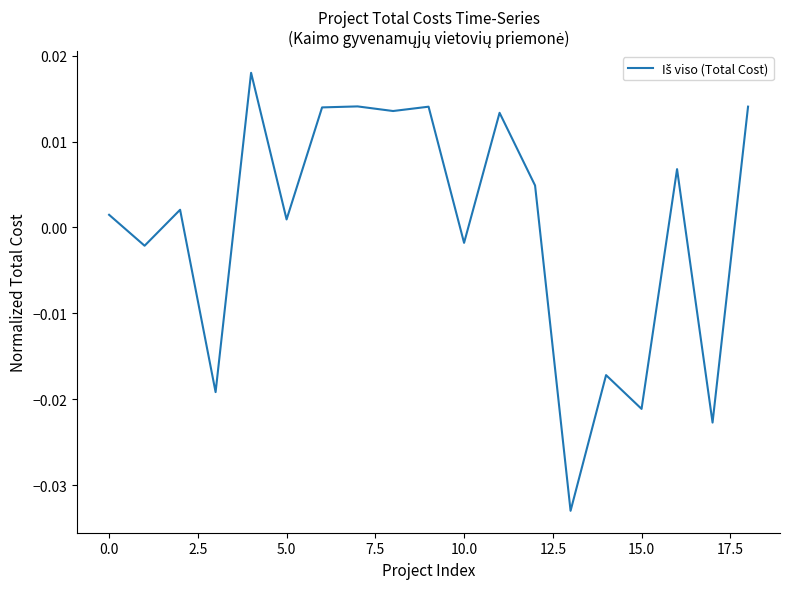

Where is the data nearest to the value 0?

5.0